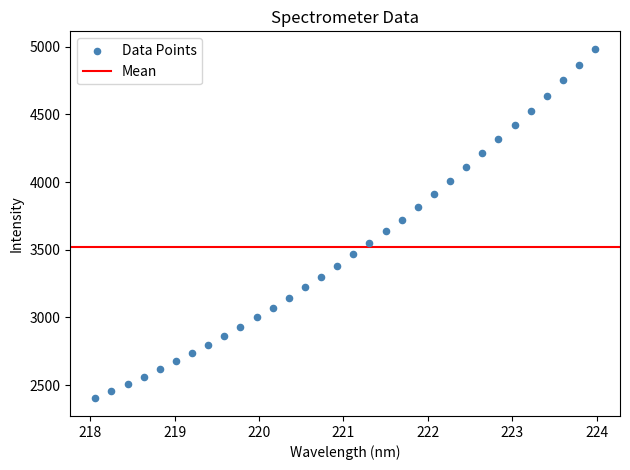

What is the range of Y values (max minus min)?

2583.9